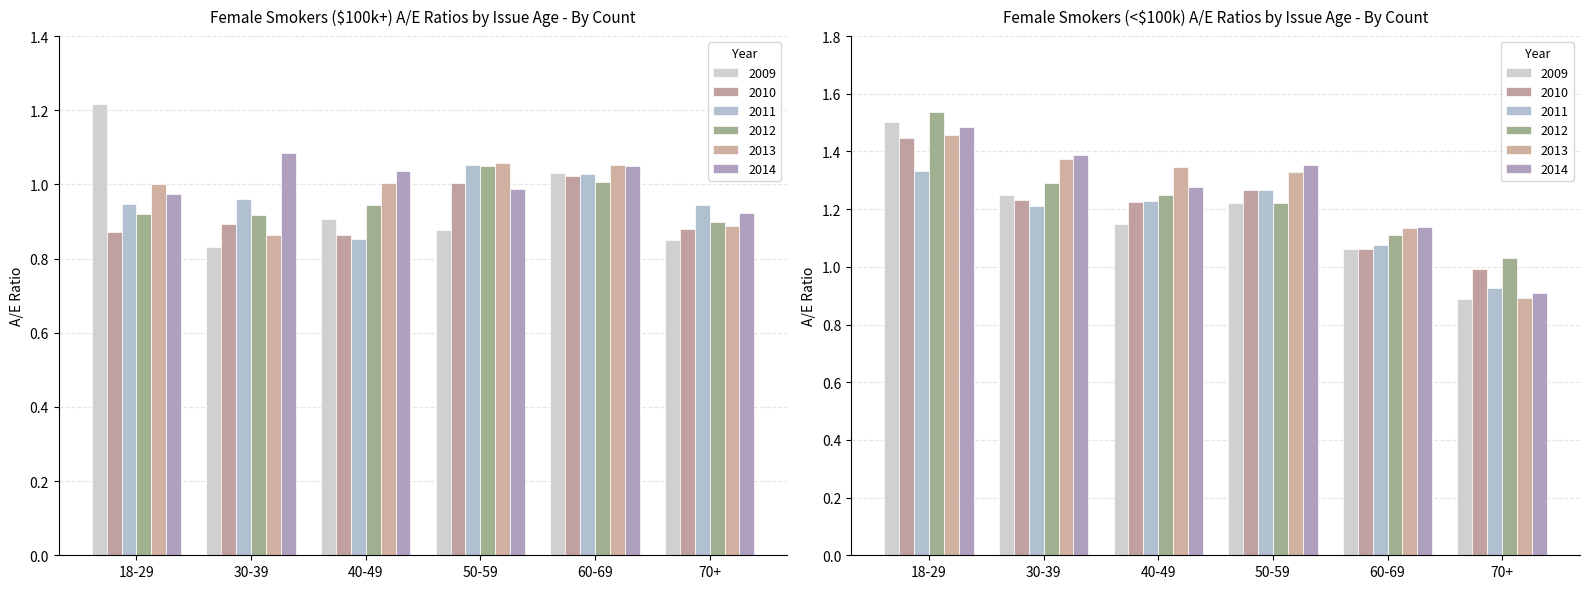

What position from the right is 30-39?

5